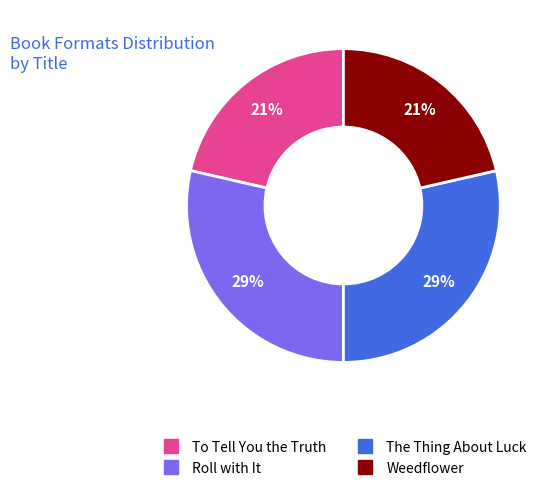

Does To Tell You the Truth account for over 50% of the chart?

No